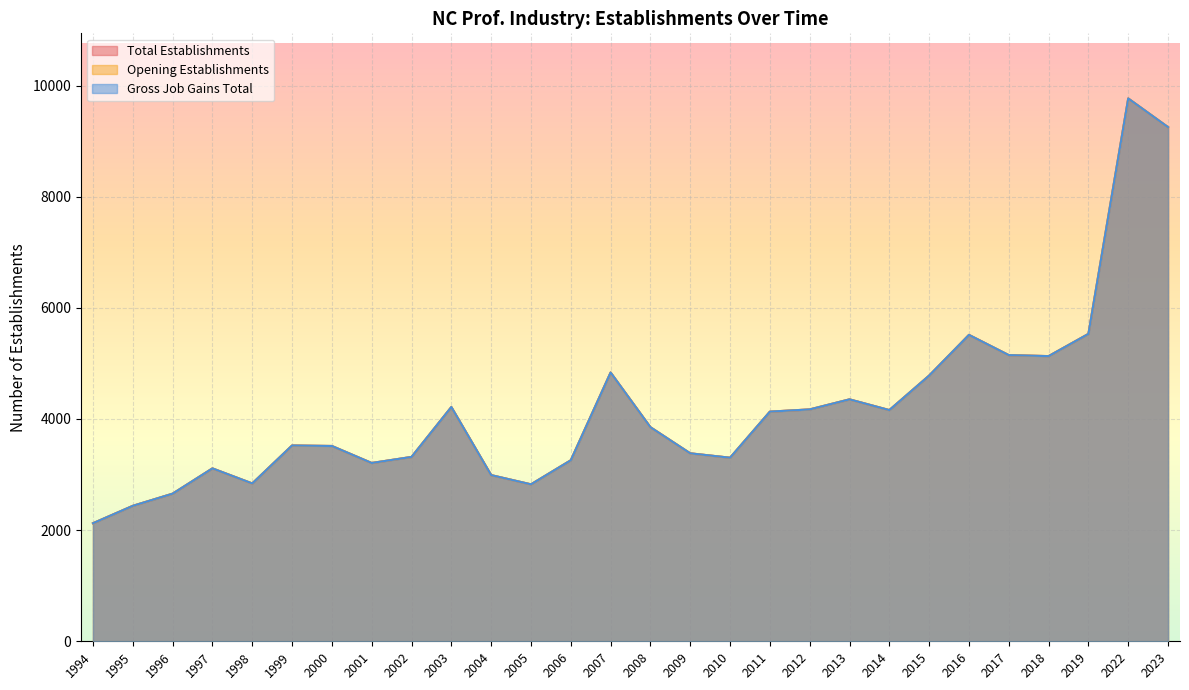

How many lines are shown in the chart?

3